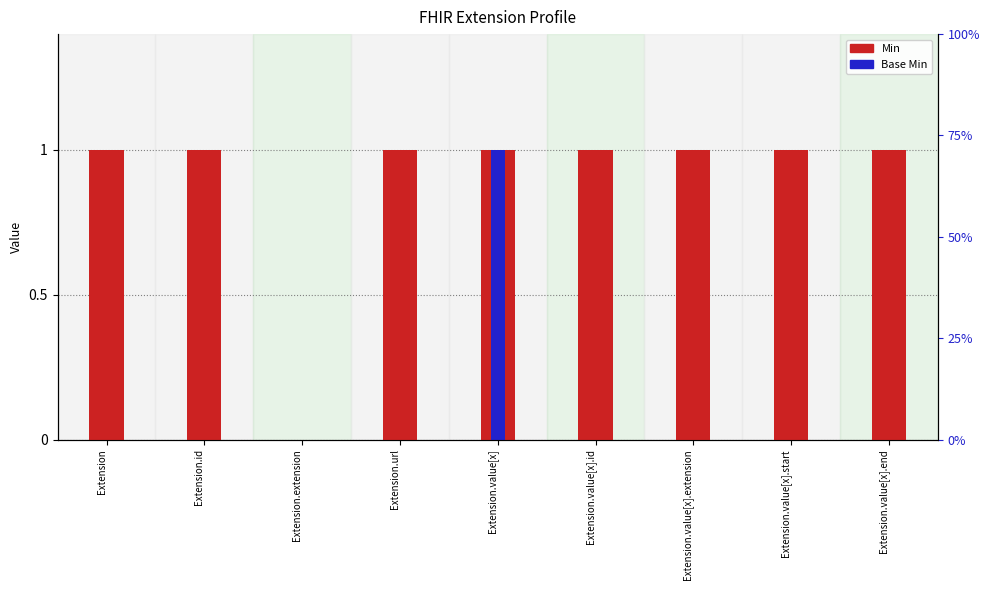

What is the spread (max minus min) of values at Extension.value[x].id?

1